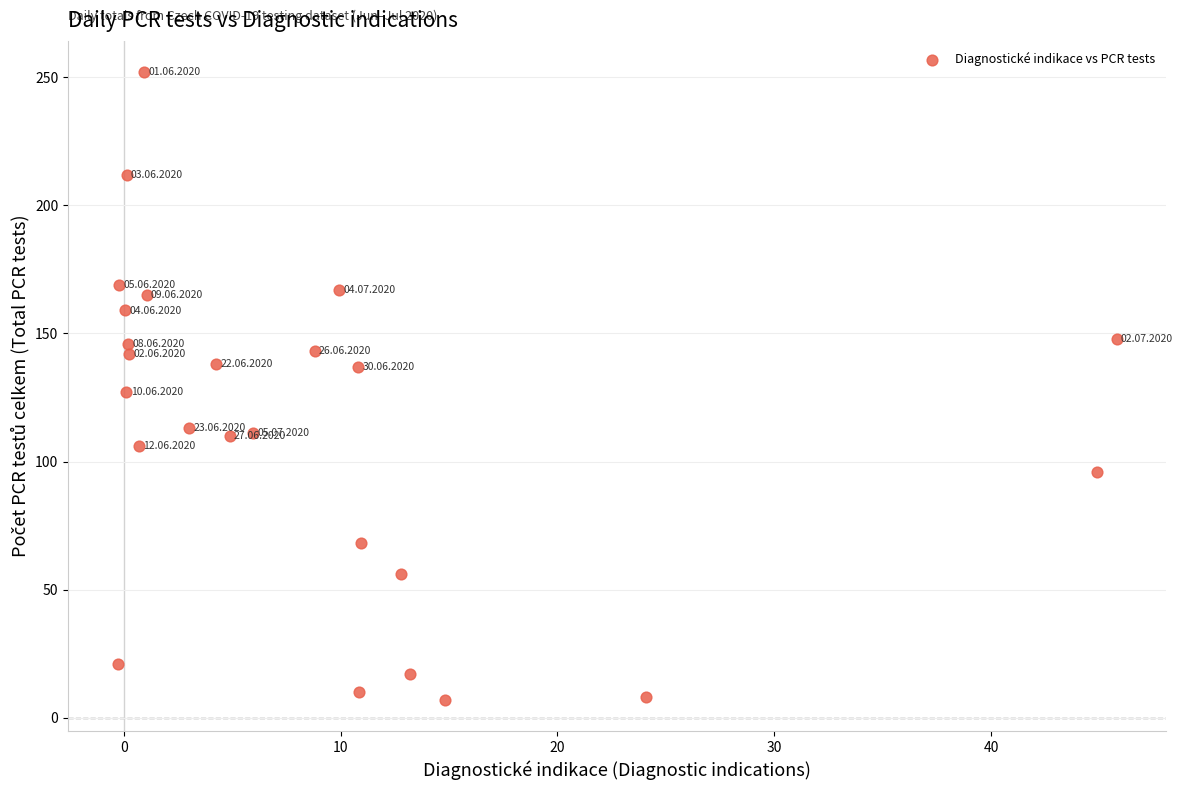

What is the range of Y values (max minus min)?

245